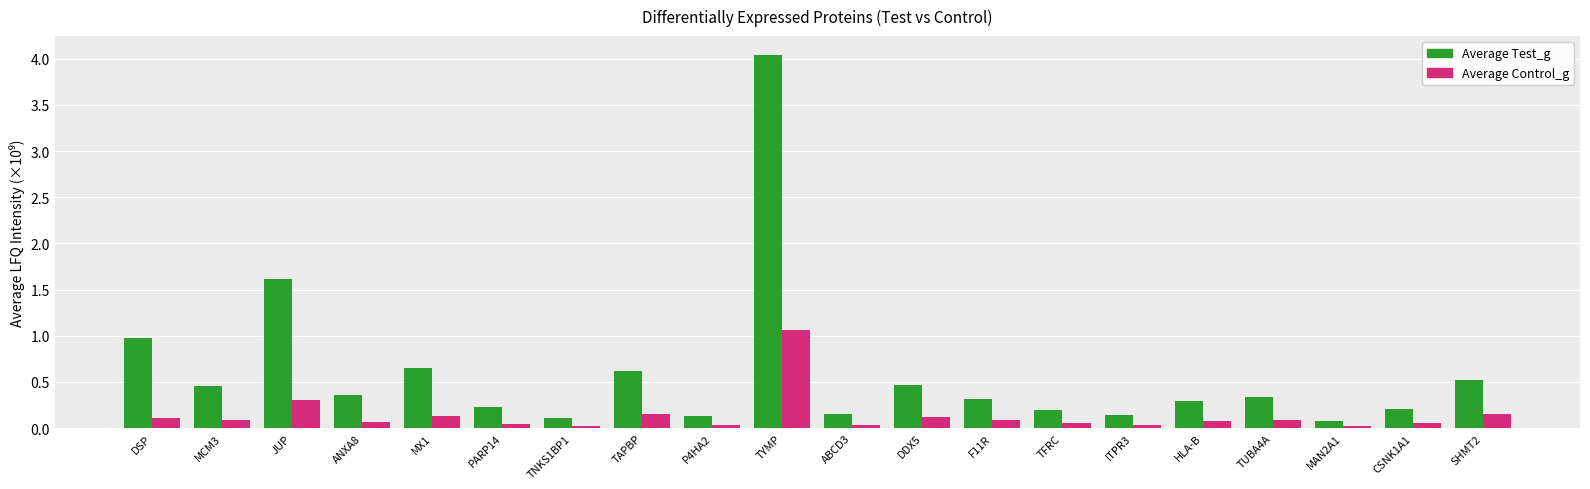

How many bars are there in total?

40